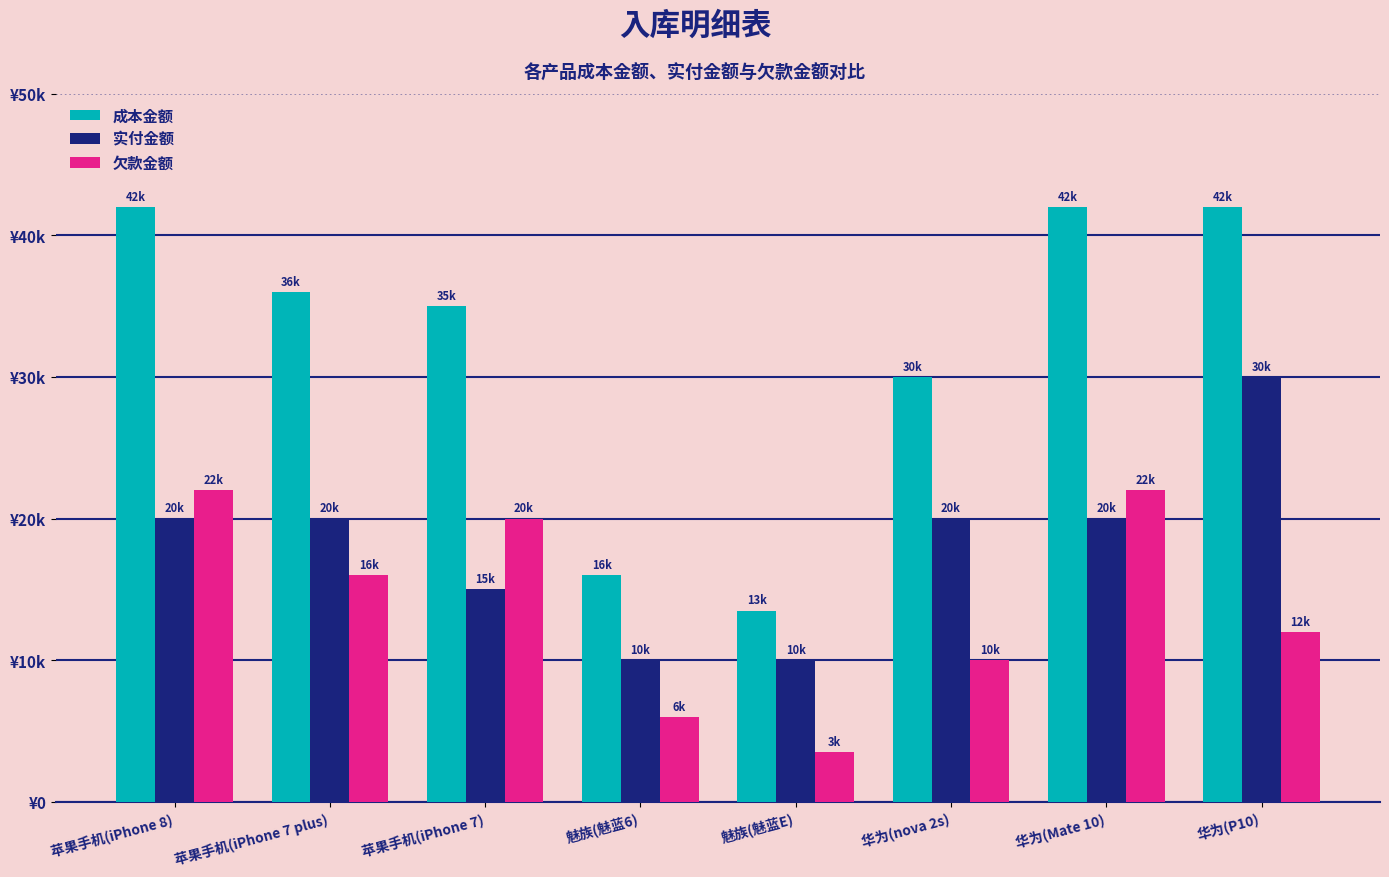

True or false: 成本金额 has a value of 8711 at 华为(P10).

False